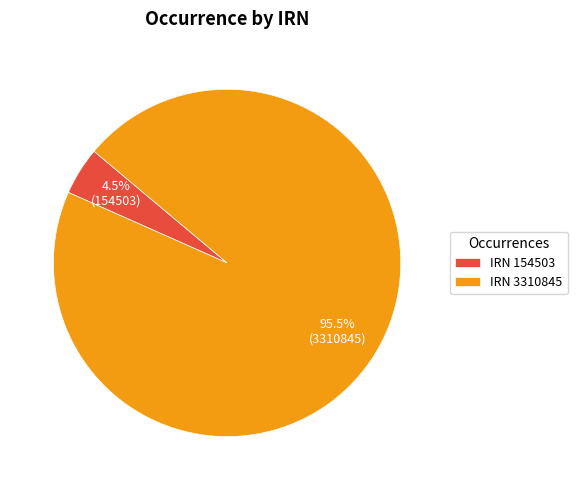

Which has a higher value, IRN 3310845 or IRN 154503?

IRN 3310845